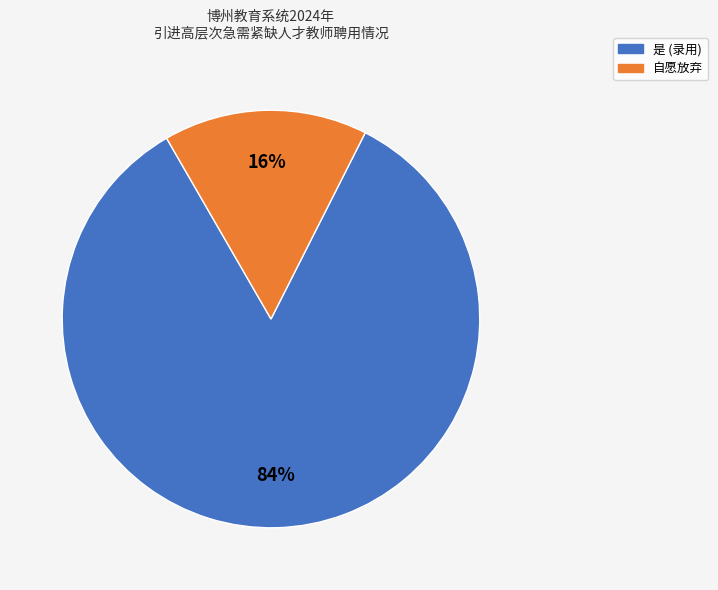

Which category has the smallest portion of the pie?

自愿放弃